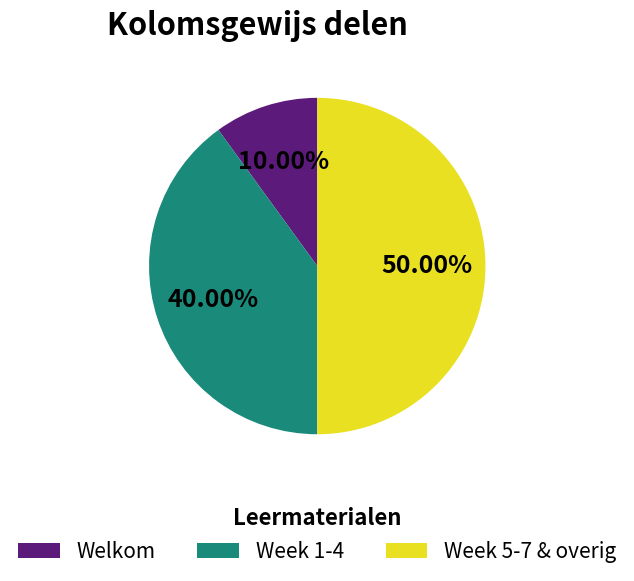

What is the ratio of the value at Week 1-4 to the value at Week 5-7 & overig?

0.8